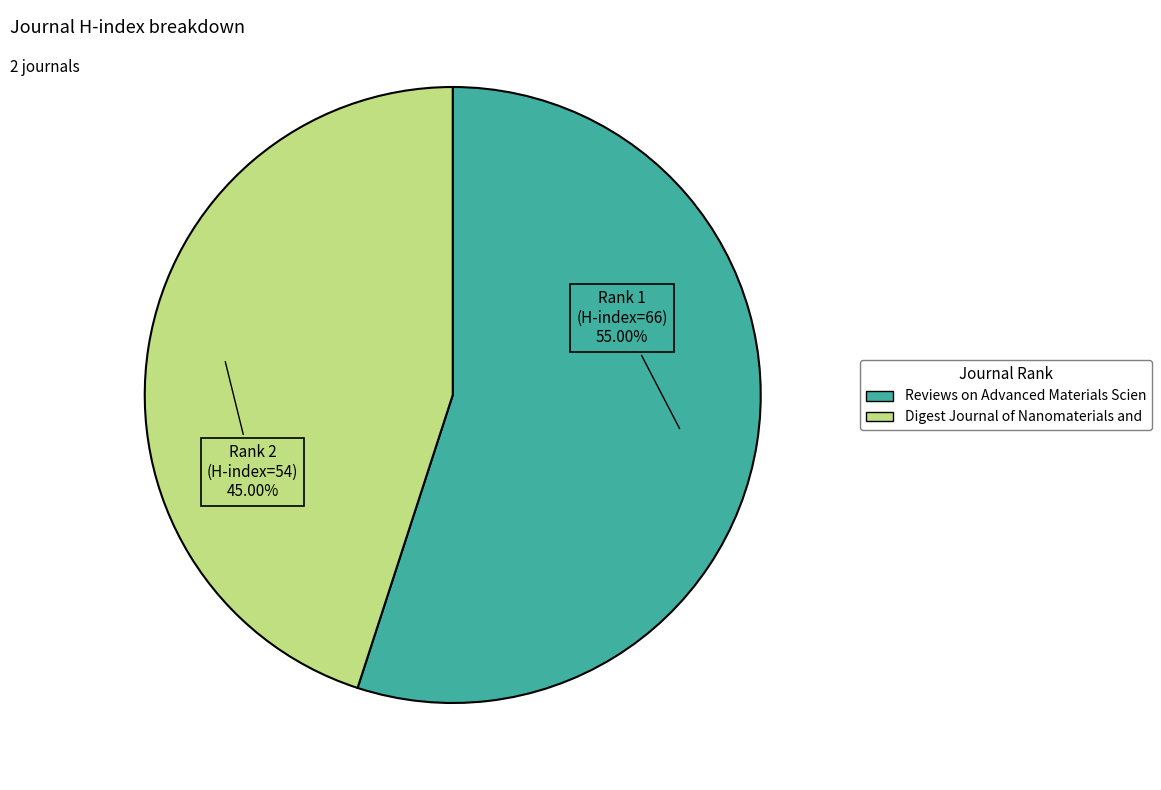

Is there any slice that represents more than half of the pie?

Yes